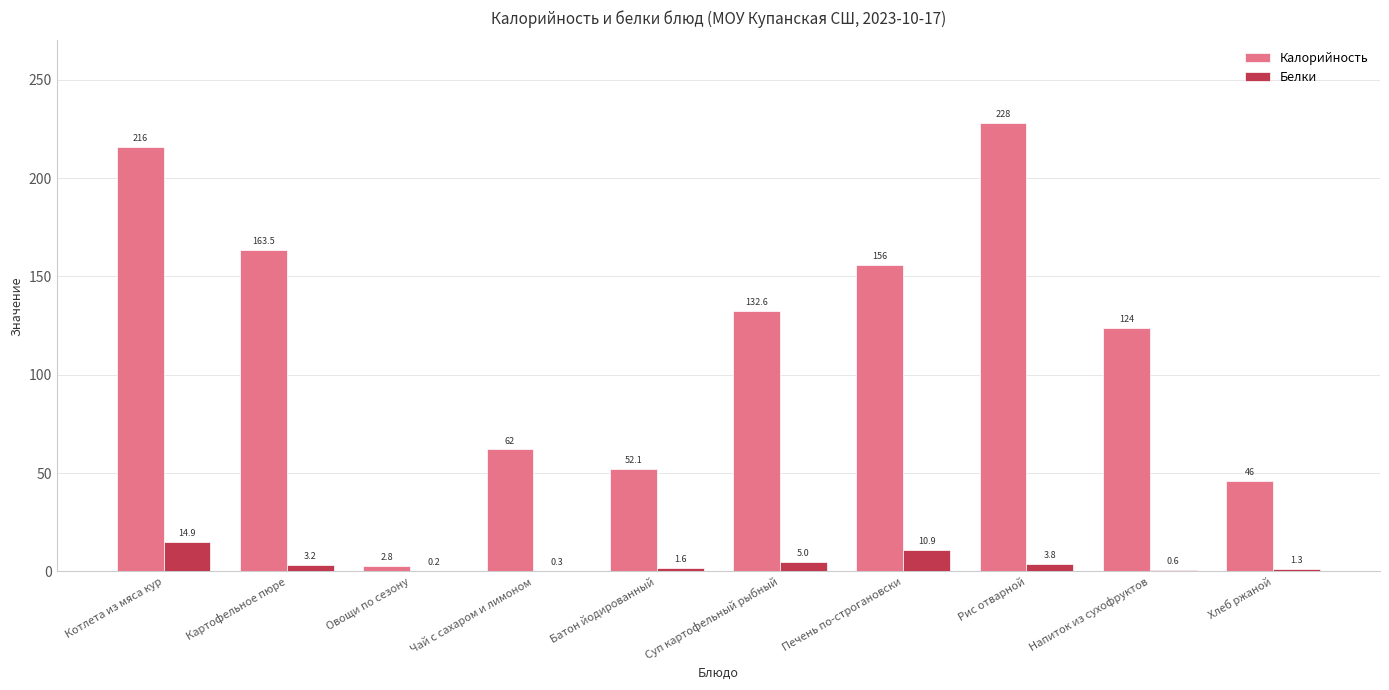

What are all the series names shown in the legend?

Калорийность, Белки